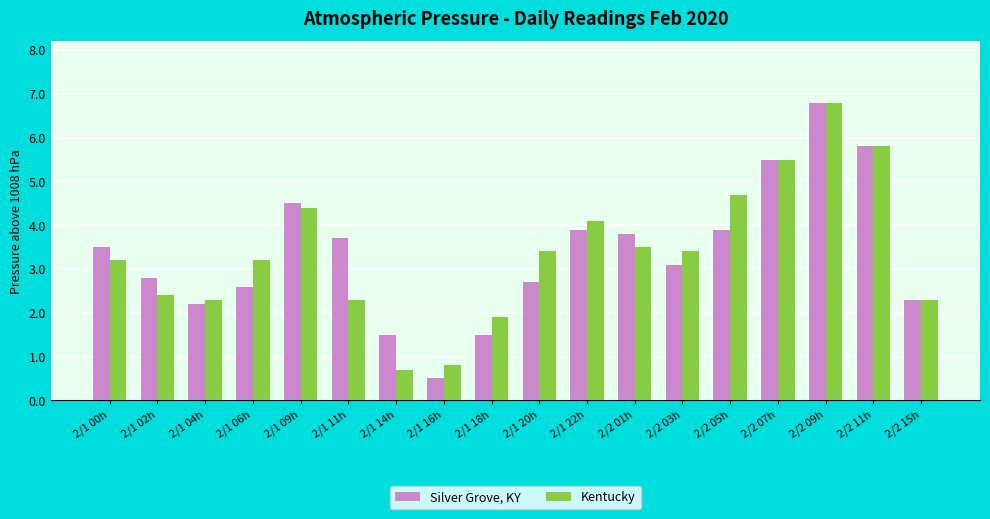

List the series in order of their overall mean, highest first.

Kentucky, Silver Grove, KY